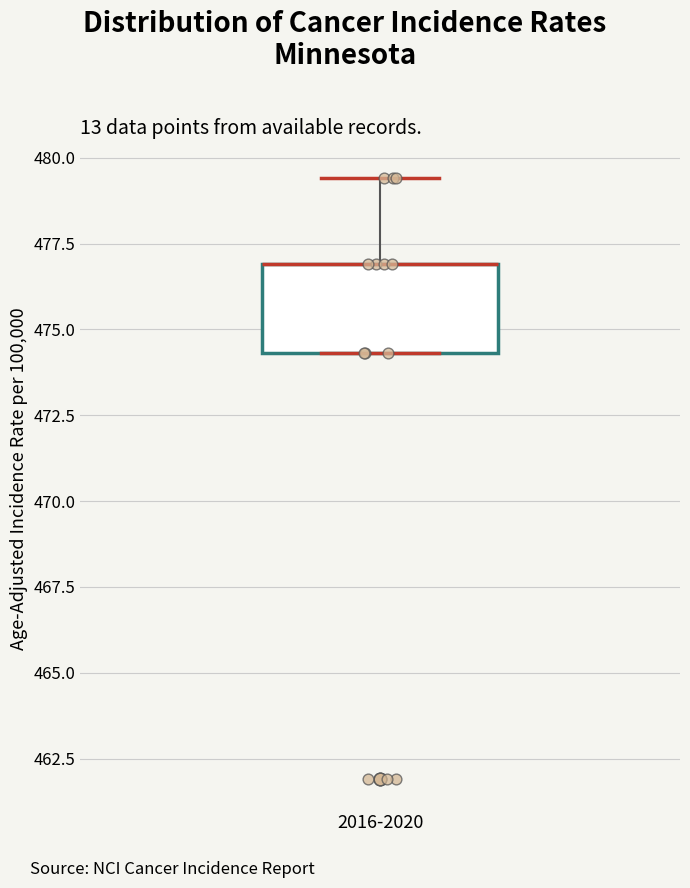

Transcribe this box plot: give where the median line is, the range the box spans, and where the two whiskers end, as read against the y-axis. The values are not printed on the chart, so give them approximately, as read against the axis.

median 477.0 (drawn on the box's upper edge), box 474.5 to 477.0, whiskers 474.5 to 479.5